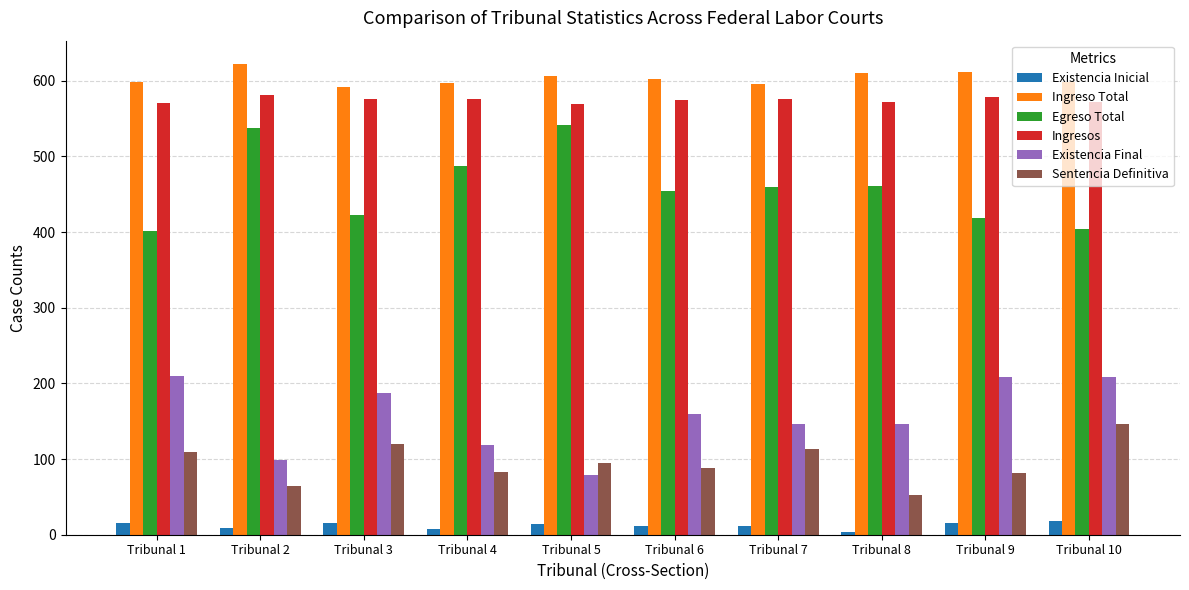

Is it true that Existencia Final equals 35 at Tribunal 5?

False